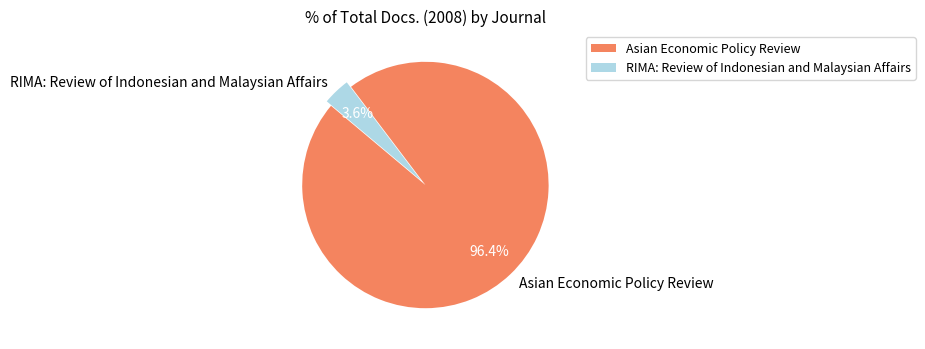

To the nearest percent, what percentage of the pie is Asian Economic Policy Review?

96%